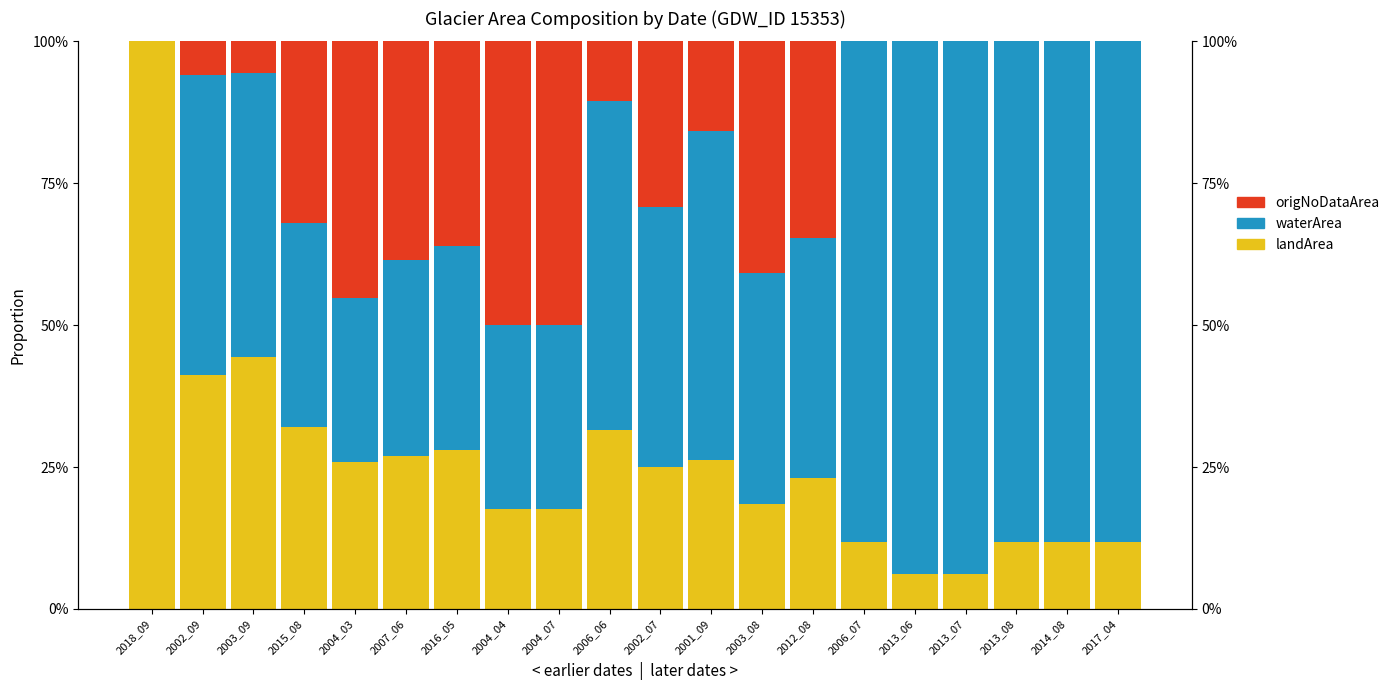

Reading right to left, extract all data points from this chart.

landArea: 2017_04=0.1	2014_08=0.1	2013_08=0.1	2013_07=0.1	2013_06=0.1	2006_07=0.1	2012_08=0.2	2003_08=0.2	2001_09=0.3	2002_07=0.2	2006_06=0.3	2004_07=0.2	2004_04=0.2	2016_05=0.3	2007_06=0.3	2004_03=0.3	2015_08=0.3	2003_09=0.4	2002_09=0.4	2018_09=1.0
waterArea: 2017_04=0.9	2014_08=0.9	2013_08=0.9	2013_07=0.9	2013_06=0.9	2006_07=0.9	2012_08=0.4	2003_08=0.4	2001_09=0.6	2002_07=0.5	2006_06=0.6	2004_07=0.3	2004_04=0.3	2016_05=0.4	2007_06=0.3	2004_03=0.3	2015_08=0.4	2003_09=0.5	2002_09=0.5	2018_09=0.0
origNoDataArea: 2017_04=0.0	2014_08=0.0	2013_08=0.0	2013_07=0.0	2013_06=0.0	2006_07=0.0	2012_08=0.3	2003_08=0.4	2001_09=0.2	2002_07=0.3	2006_06=0.1	2004_07=0.5	2004_04=0.5	2016_05=0.4	2007_06=0.4	2004_03=0.5	2015_08=0.3	2003_09=0.1	2002_09=0.1	2018_09=0.0